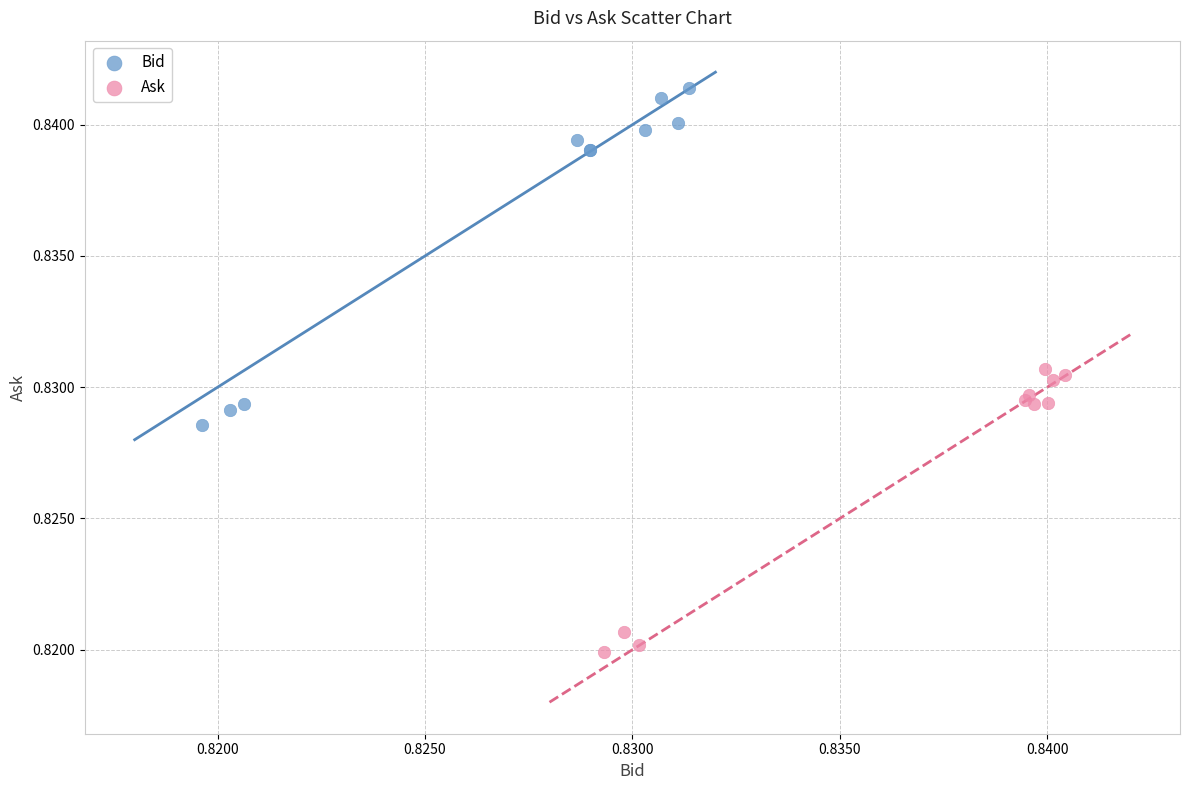

Which series reaches the minimum Y coordinate?

Ask